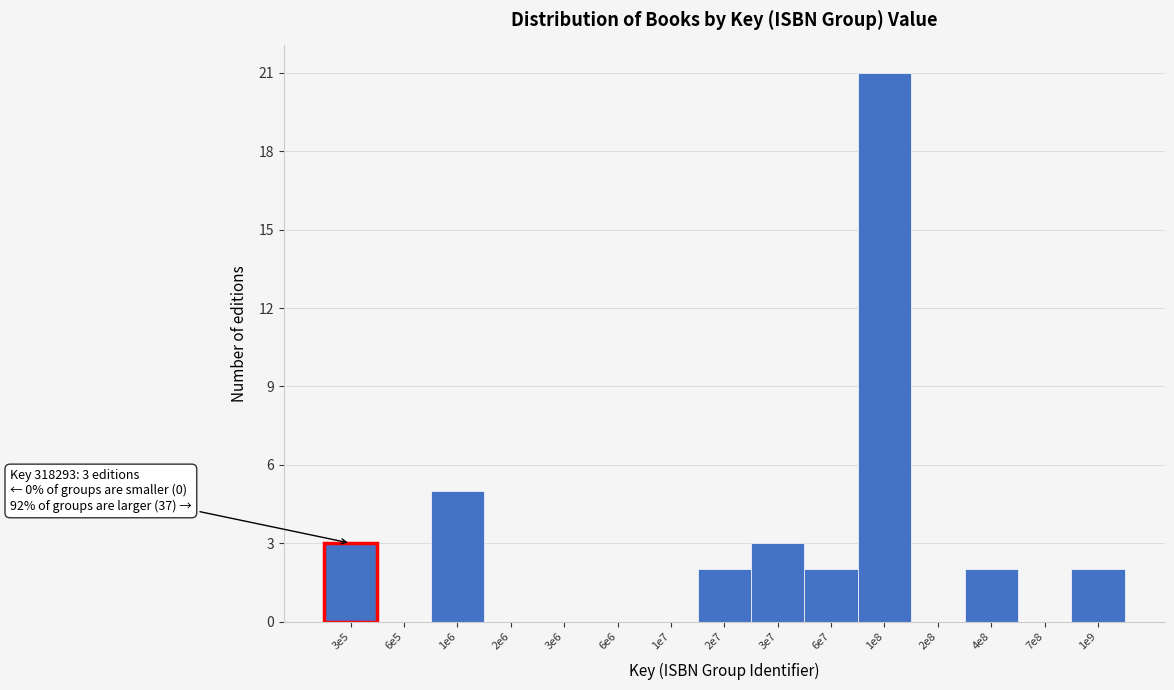

Reading right to left, extract all data points from this chart.

1e9=2	7e8=0	4e8=2	2e8=0	1e8=21	6e7=2	3e7=3	2e7=2	1e7=0	6e6=0	3e6=0	2e6=0	1e6=5	6e5=0	3e5=3